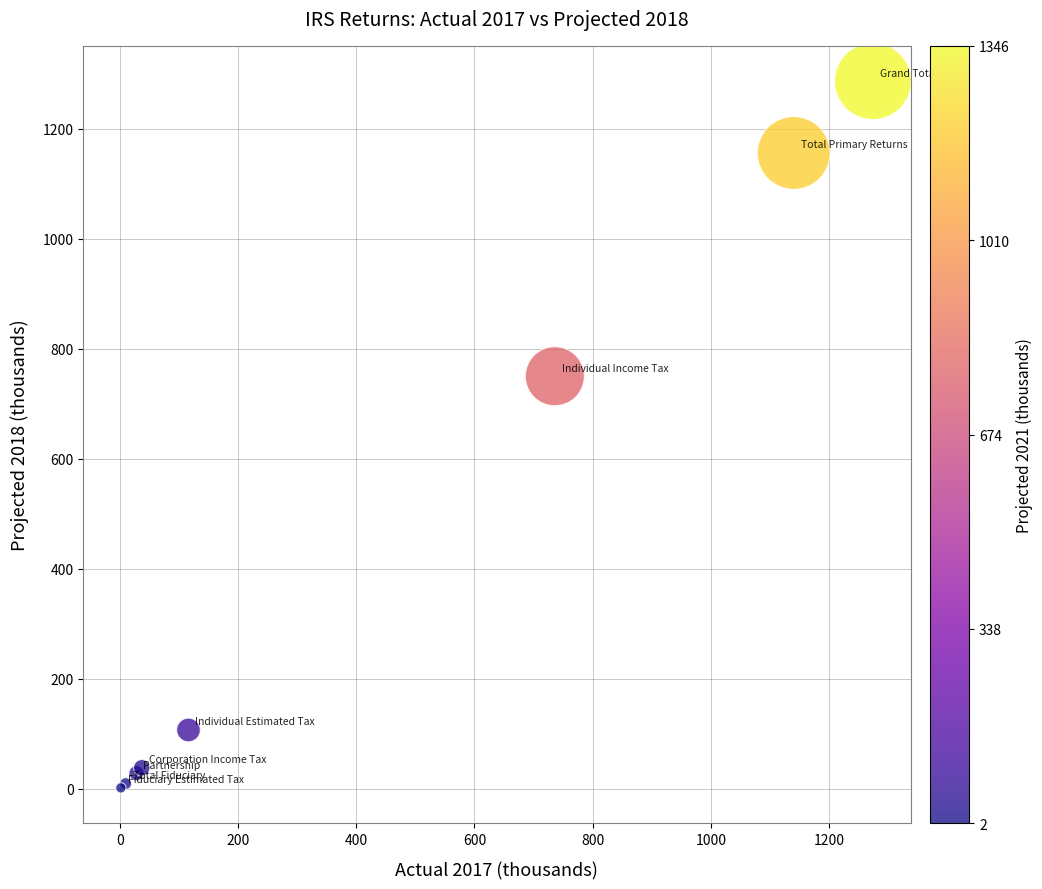

What Y value in the scatter plot is closest to 644?

750.1